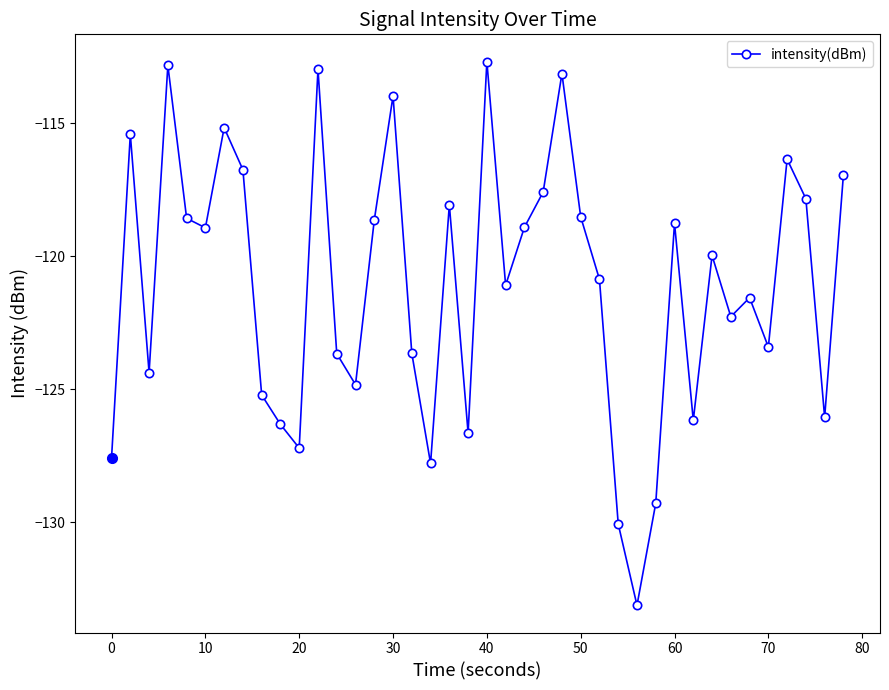

How many interior local valleys (lower than both neighbors) does the data have?

12